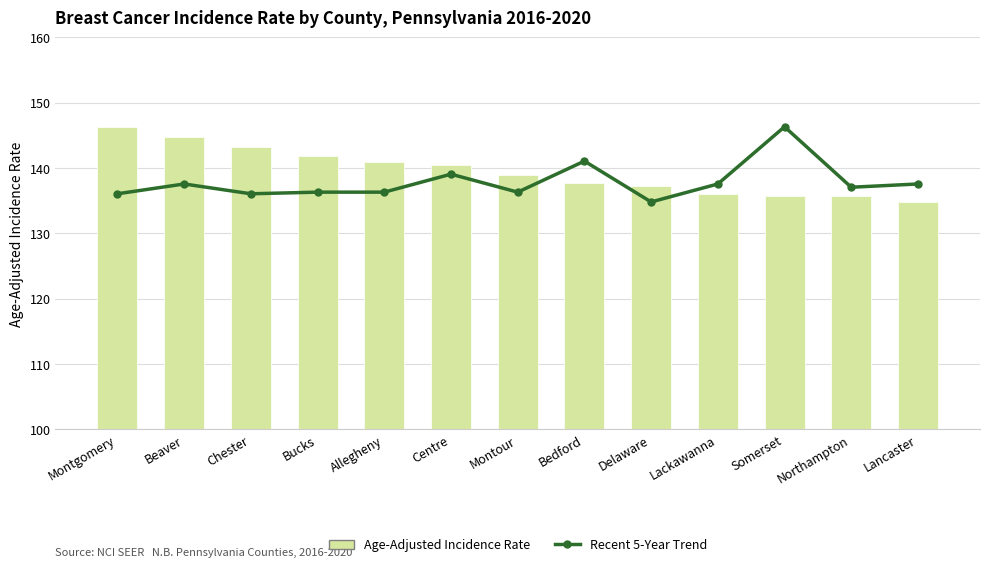

Which category has the lowest value across all series?

Delaware